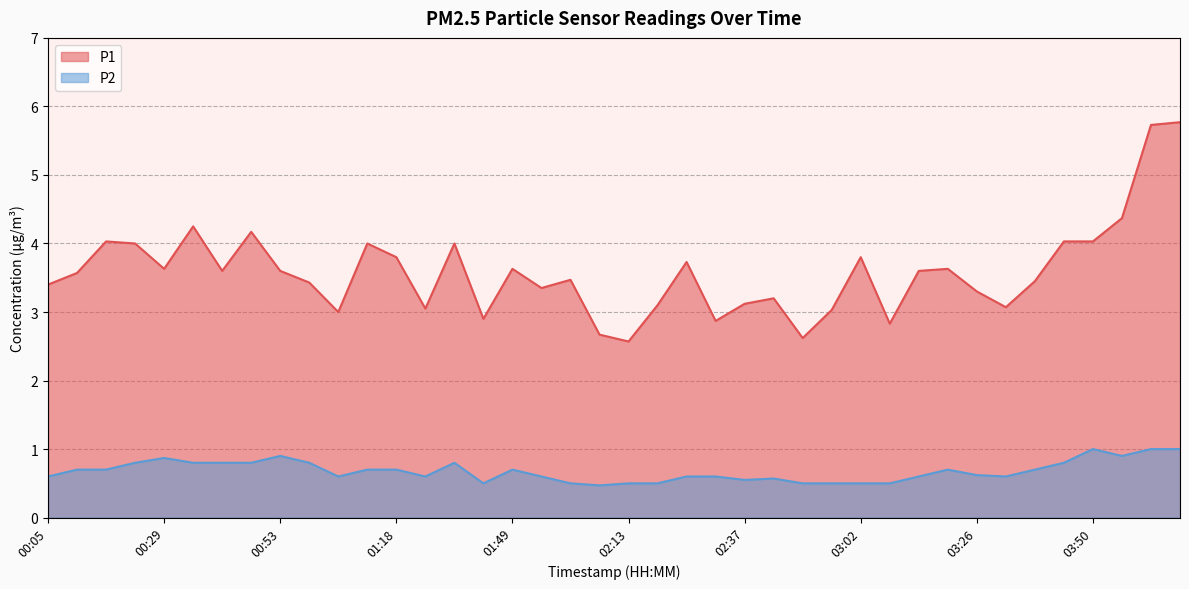

Where is the first local minimum for P1?

00:29